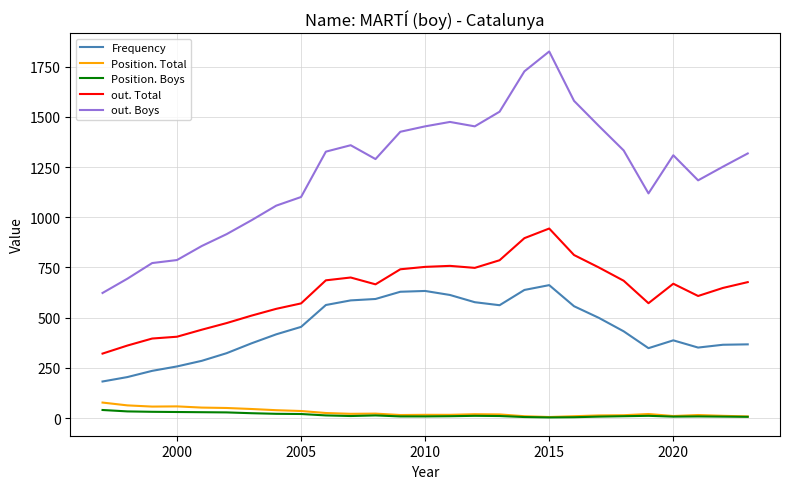

Which series has the largest total across all categories?

out. Boys